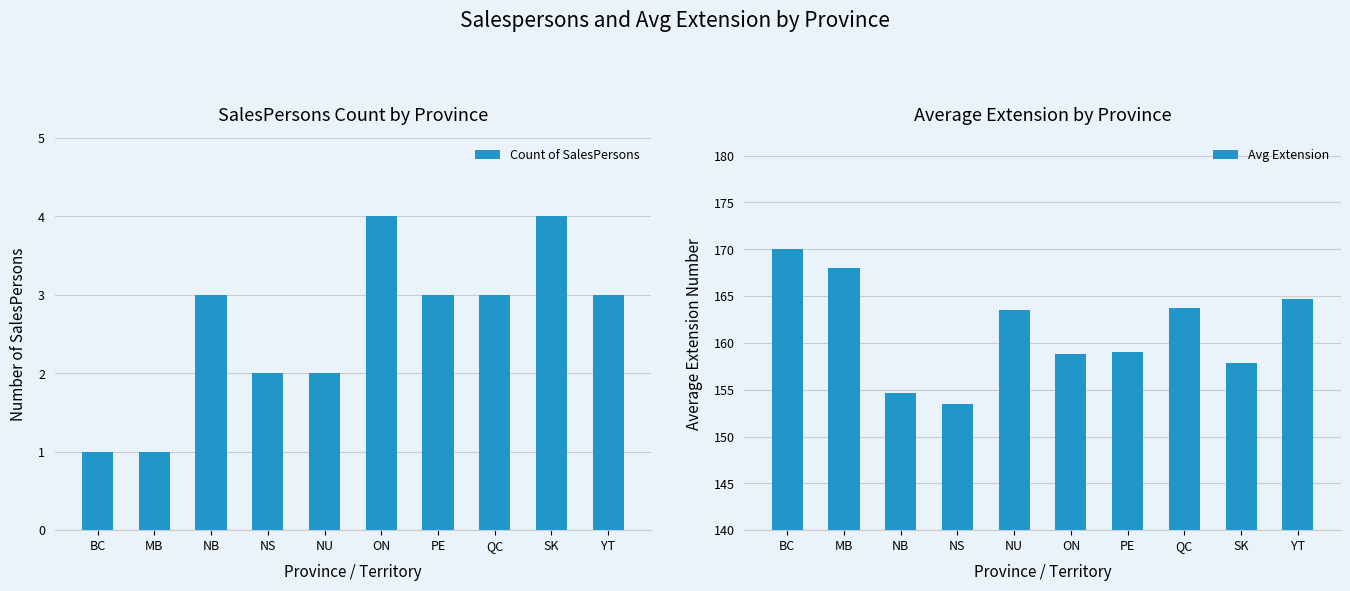

How many values in the Avg Extension series exceed 163?

5